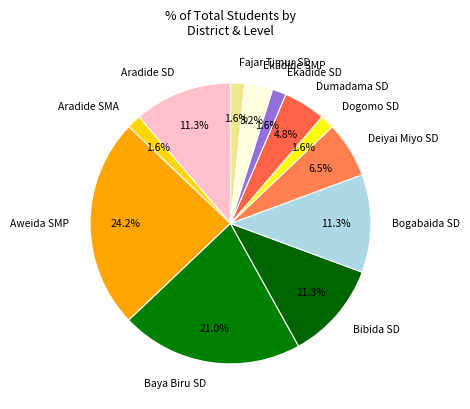

How many slices are in this pie chart?

12